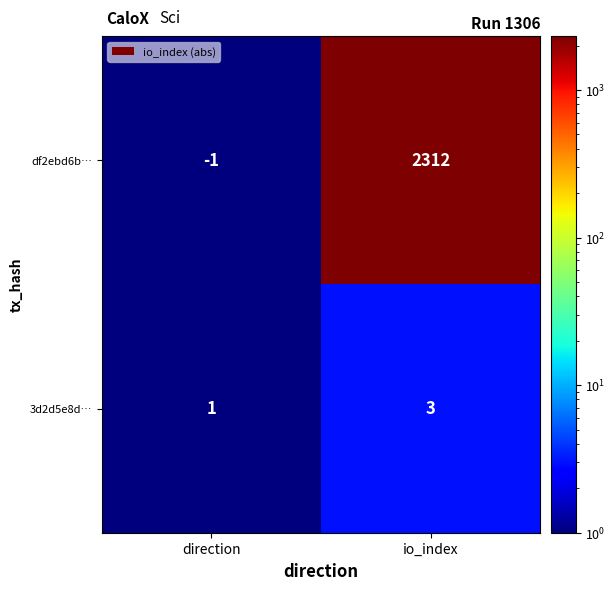

Rank the series at direction from highest to lowest value.

3d2d5e8d…, df2ebd6b…